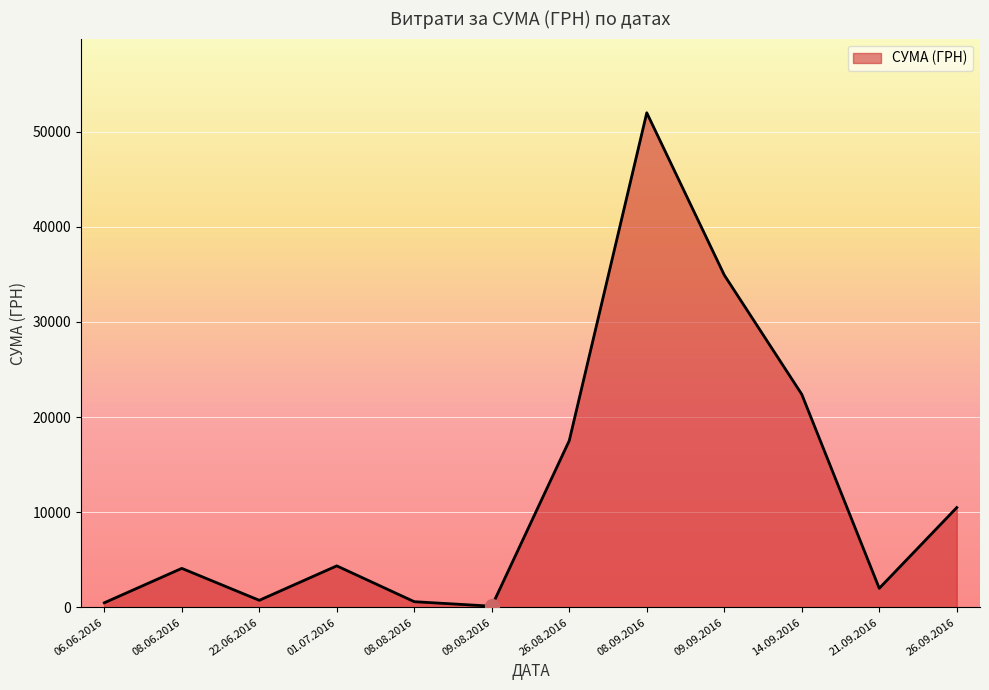

What is the maximum value shown in the chart?

51980.0